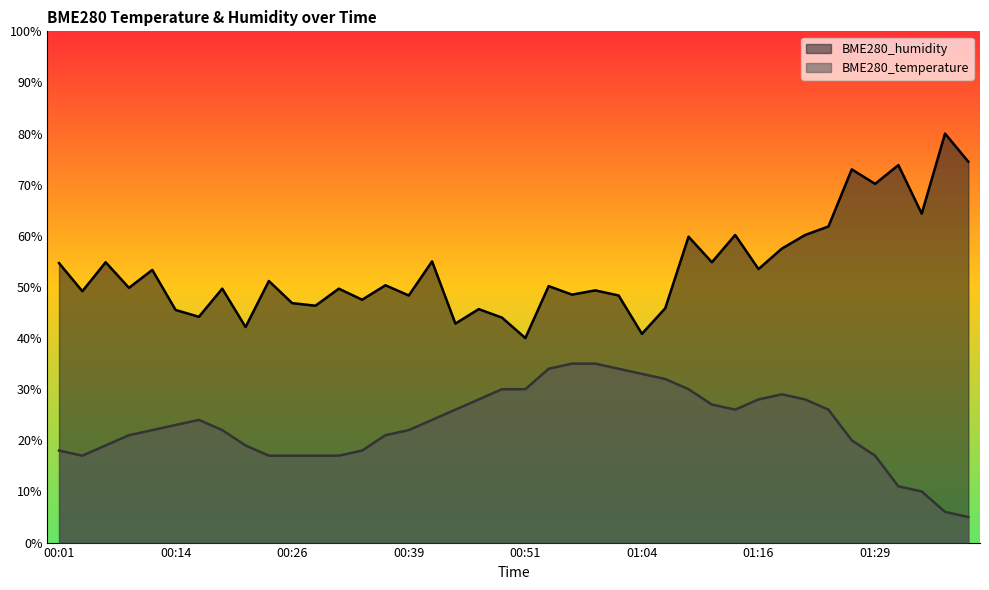

What is the difference between the second highest and minimum values in the BME280_humidity series?

34.5